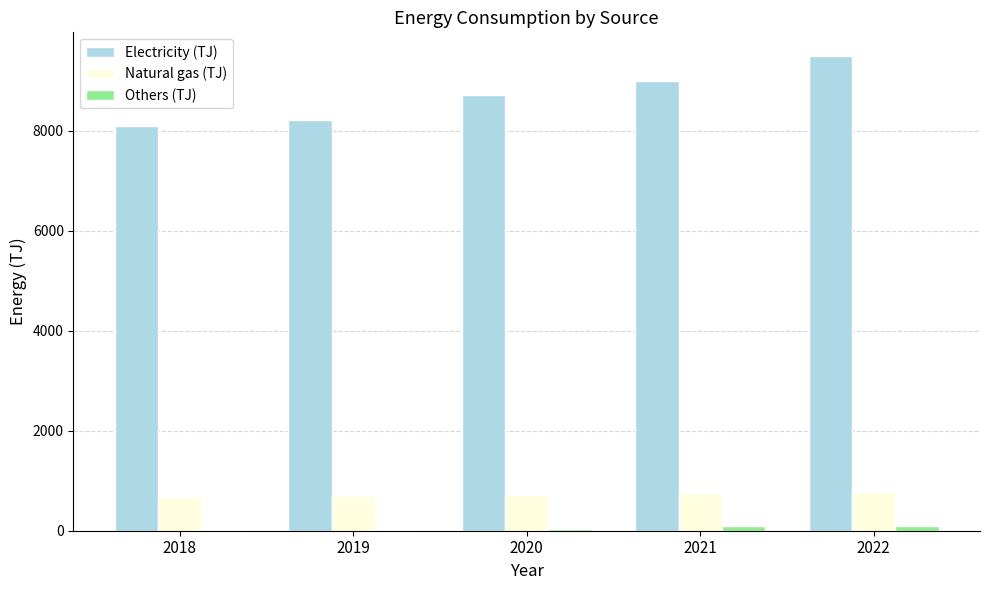

Which series changed the most between 2019 and 2020?

Electricity (TJ)